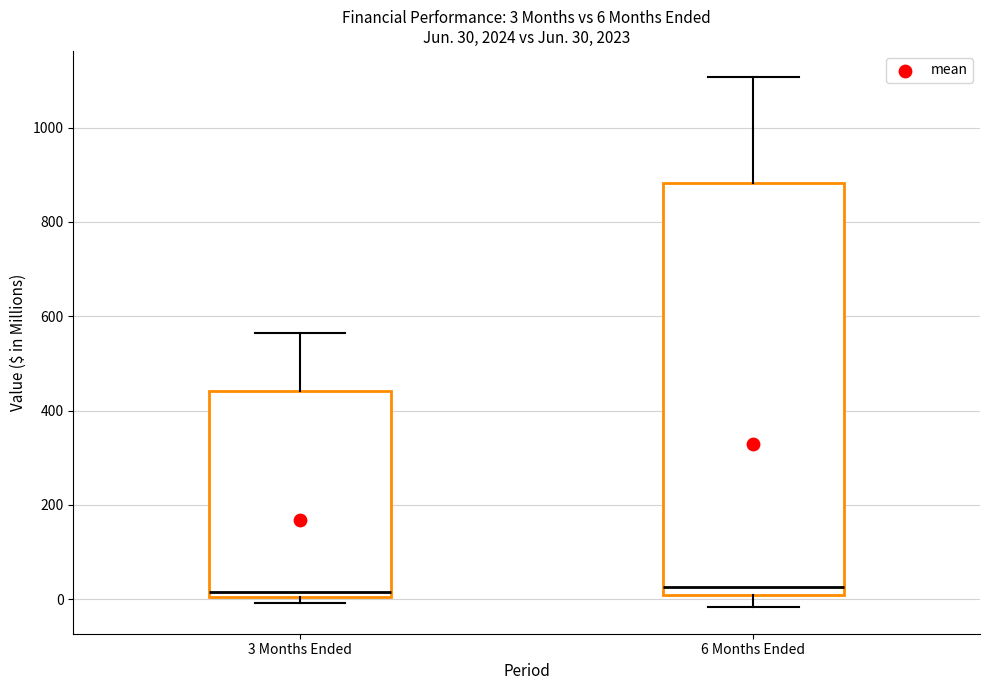

Comparing the boxes themselves (not the whiskers), which one is the tallest?

6 Months Ended